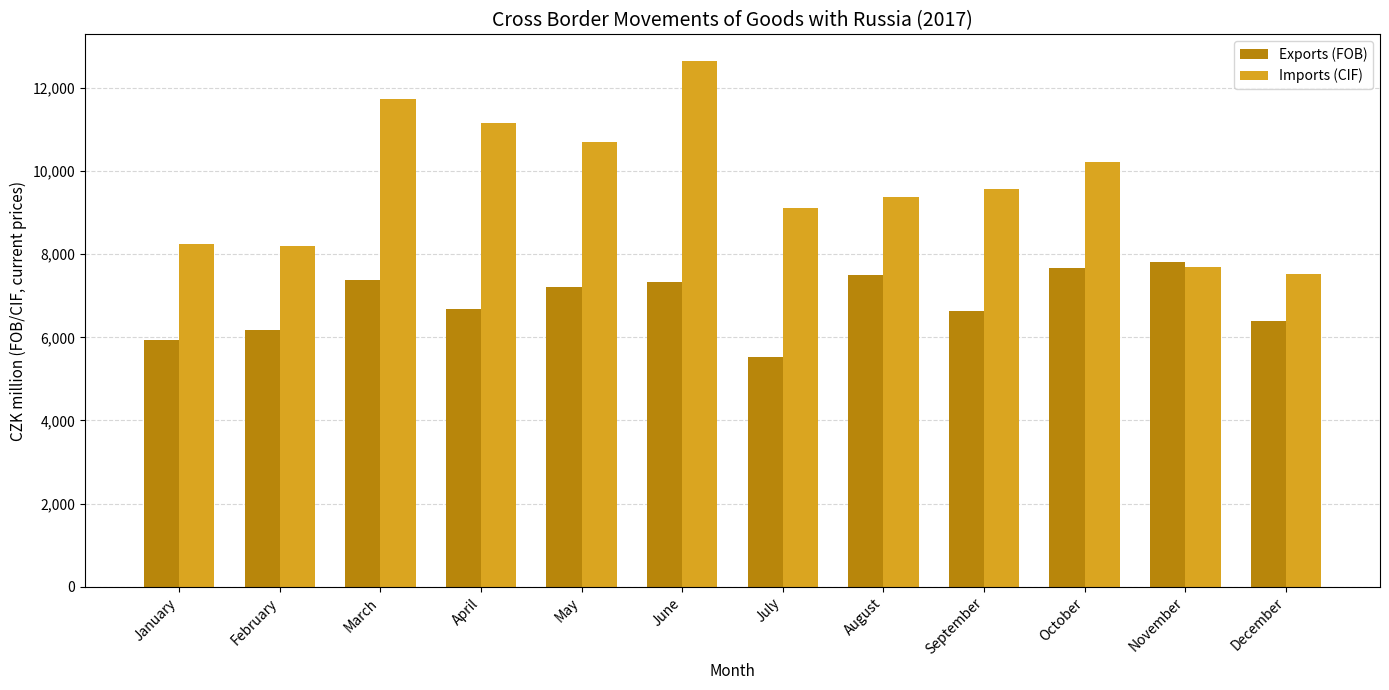

What is the approximate value of Exports (FOB) at September, to the nearest 50?

6650